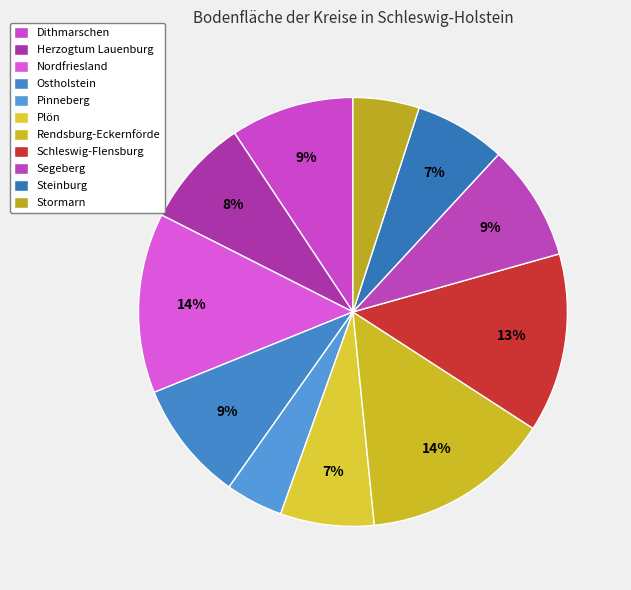

How many segments does this pie chart have?

11